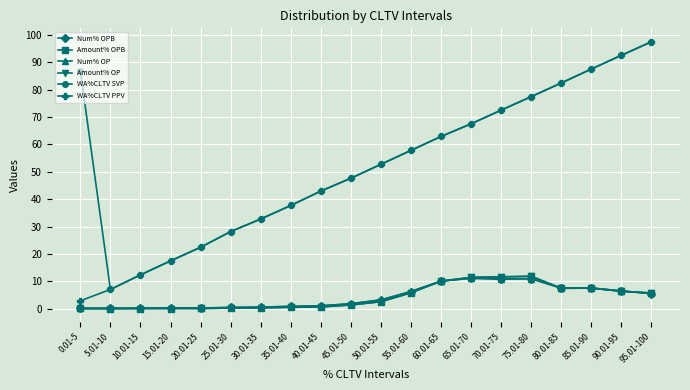

What is the difference between the Amount% OPB values at 80.01-85 and 50.01-55?

4.9